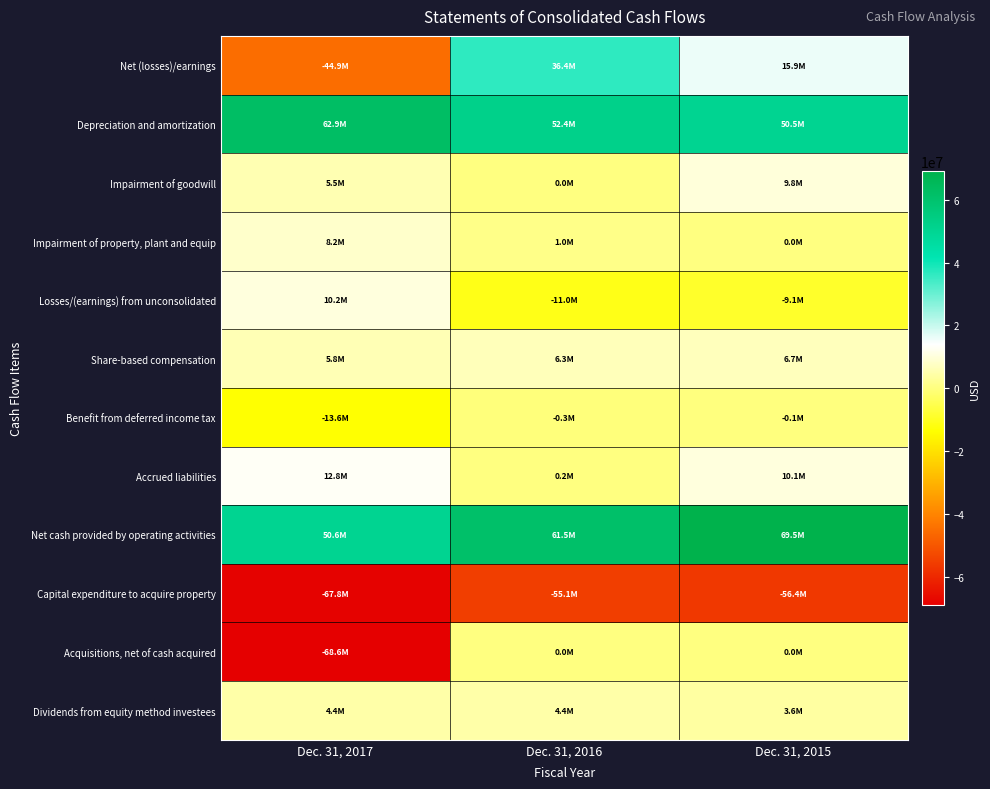

Reading right to left, what are all the values shown in this chart?

Net (losses)/earnings: Dec. 31, 2015=15854000	Dec. 31, 2016=36433000	Dec. 31, 2017=-44948000
Depreciation and amortization: Dec. 31, 2015=50513000	Dec. 31, 2016=52396000	Dec. 31, 2017=62852000
Impairment of goodwill: Dec. 31, 2015=9796000	Dec. 31, 2016=0	Dec. 31, 2017=5500000
Impairment of property, plant and equip: Dec. 31, 2015=0	Dec. 31, 2016=1007000	Dec. 31, 2017=8216000
Losses/(earnings) from unconsolidated: Dec. 31, 2015=-9075000	Dec. 31, 2016=-11013000	Dec. 31, 2017=10213000
Share-based compensation: Dec. 31, 2015=6707000	Dec. 31, 2016=6272000	Dec. 31, 2017=5809000
Benefit from deferred income tax: Dec. 31, 2015=-124000	Dec. 31, 2016=-305000	Dec. 31, 2017=-13641000
Accrued liabilities: Dec. 31, 2015=10127000	Dec. 31, 2016=245000	Dec. 31, 2017=12805000
Net cash provided by operating activities: Dec. 31, 2015=69458000	Dec. 31, 2016=61503000	Dec. 31, 2017=50620000
Capital expenditure to acquire property: Dec. 31, 2015=-56395000	Dec. 31, 2016=-55104000	Dec. 31, 2017=-67830000
Acquisitions, net of cash acquired: Dec. 31, 2015=0	Dec. 31, 2016=0	Dec. 31, 2017=-68632000
Dividends from equity method investees: Dec. 31, 2015=3649000	Dec. 31, 2016=4449000	Dec. 31, 2017=4440000